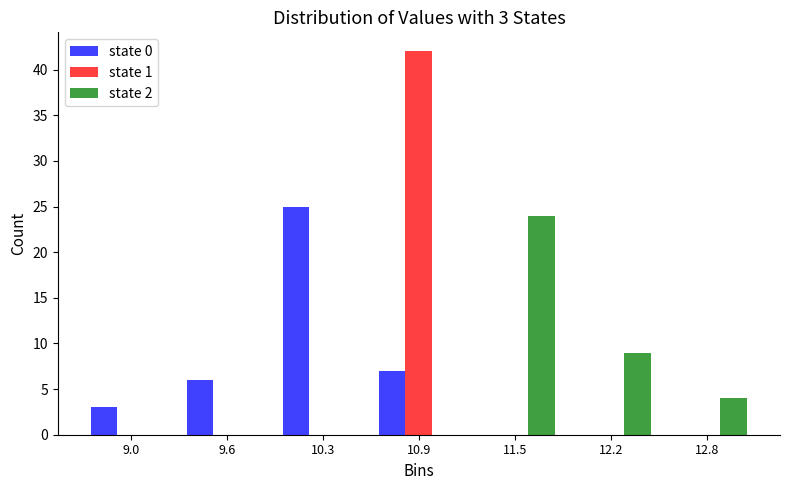

In the state 0 series, which range on the x-axis has the tallest bar?

9.9 to 10.6